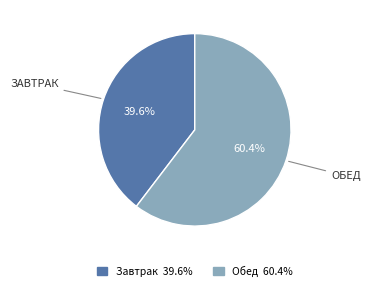

To the nearest percent, what is the difference between the largest and smallest slice percentages?

21%